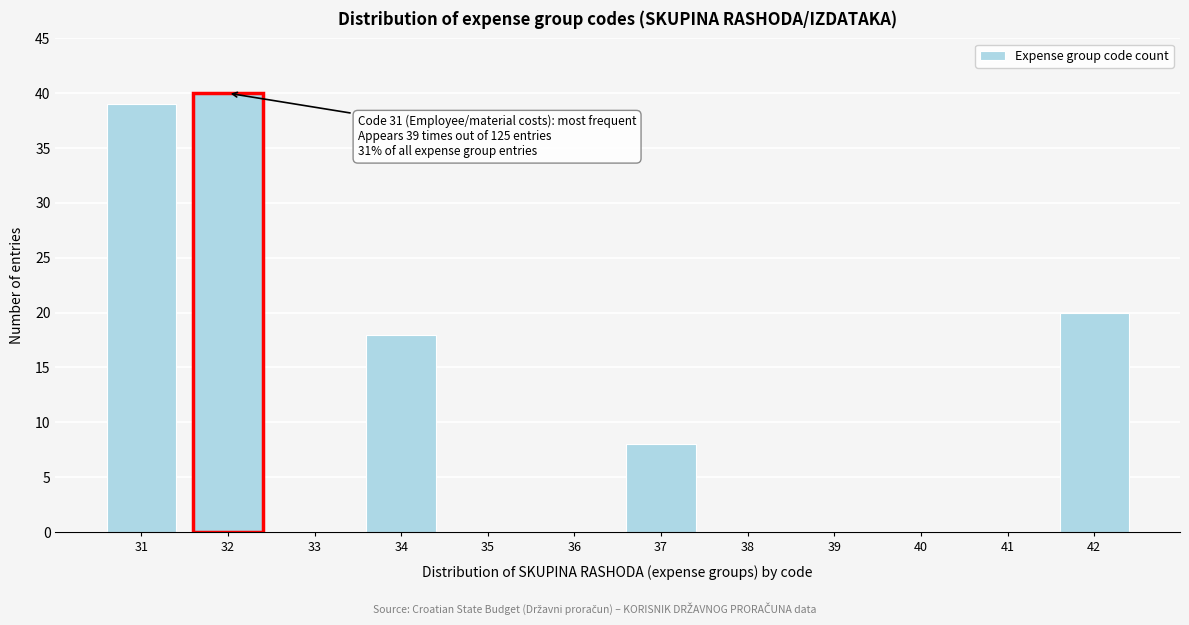

Reading left to right, transcribe all the data shown in this chart.

31=39	32=40	33=0	34=18	35=0	36=0	37=8	38=0	39=0	40=0	41=0	42=20